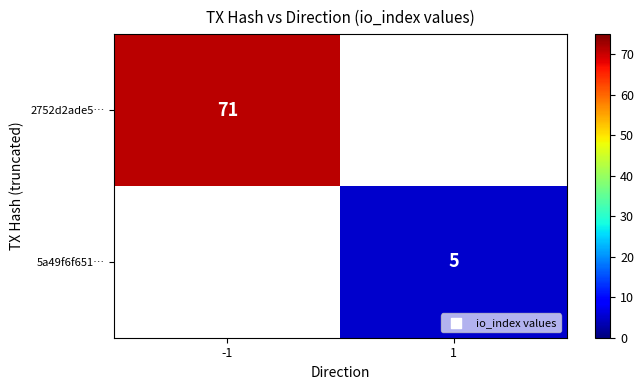

Is it true that 5a49f6f651… equals 5 at 1?

True